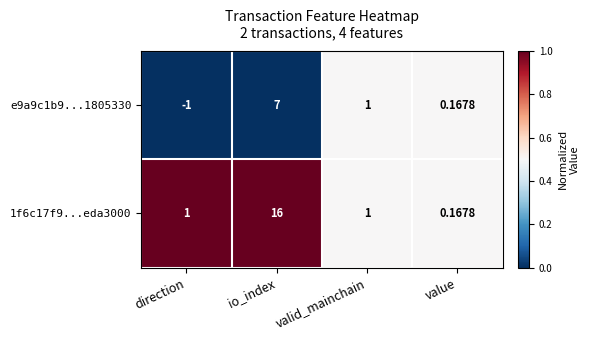

At which category is the sum across all series the highest?

io_index